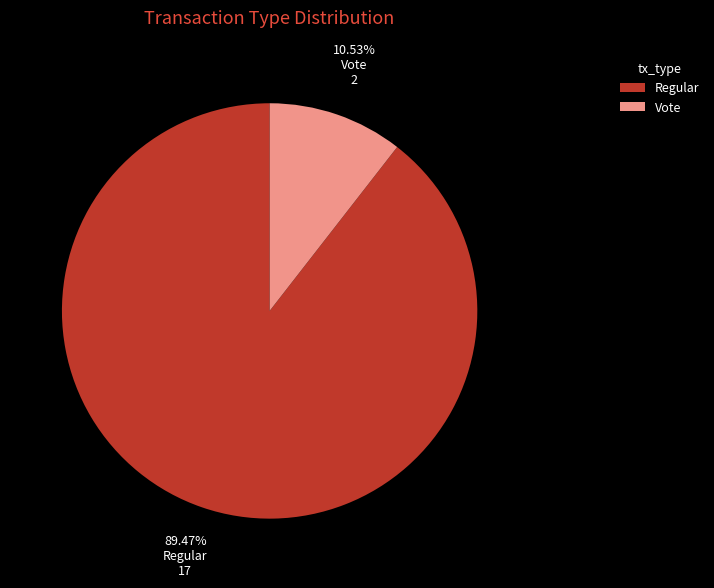

How many segments does this pie chart have?

2